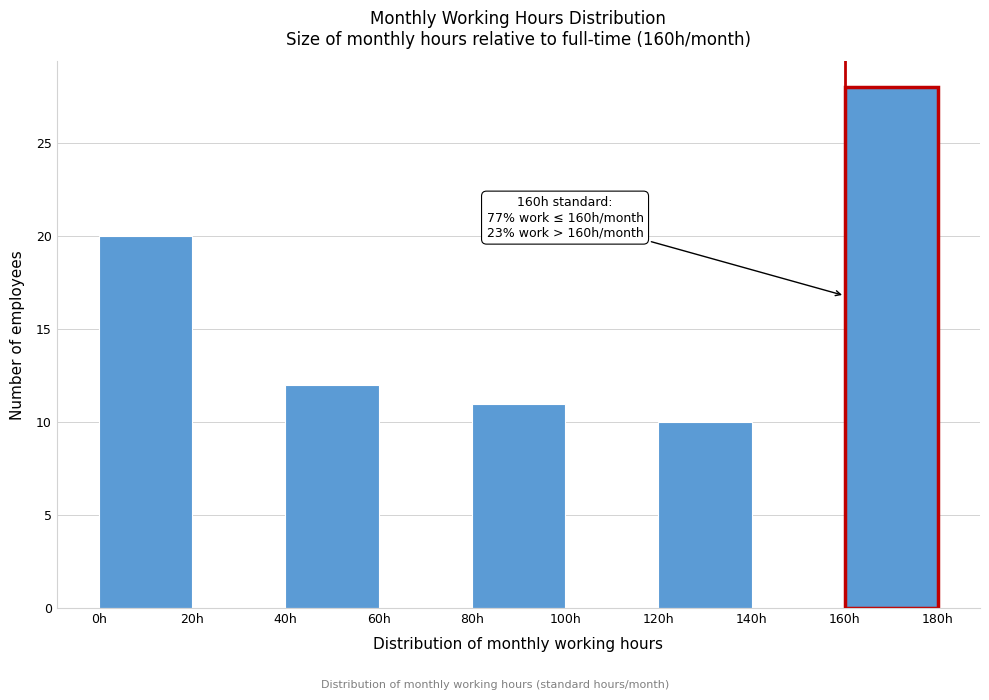

Which range on the x-axis has the tallest bar?

160 to 180